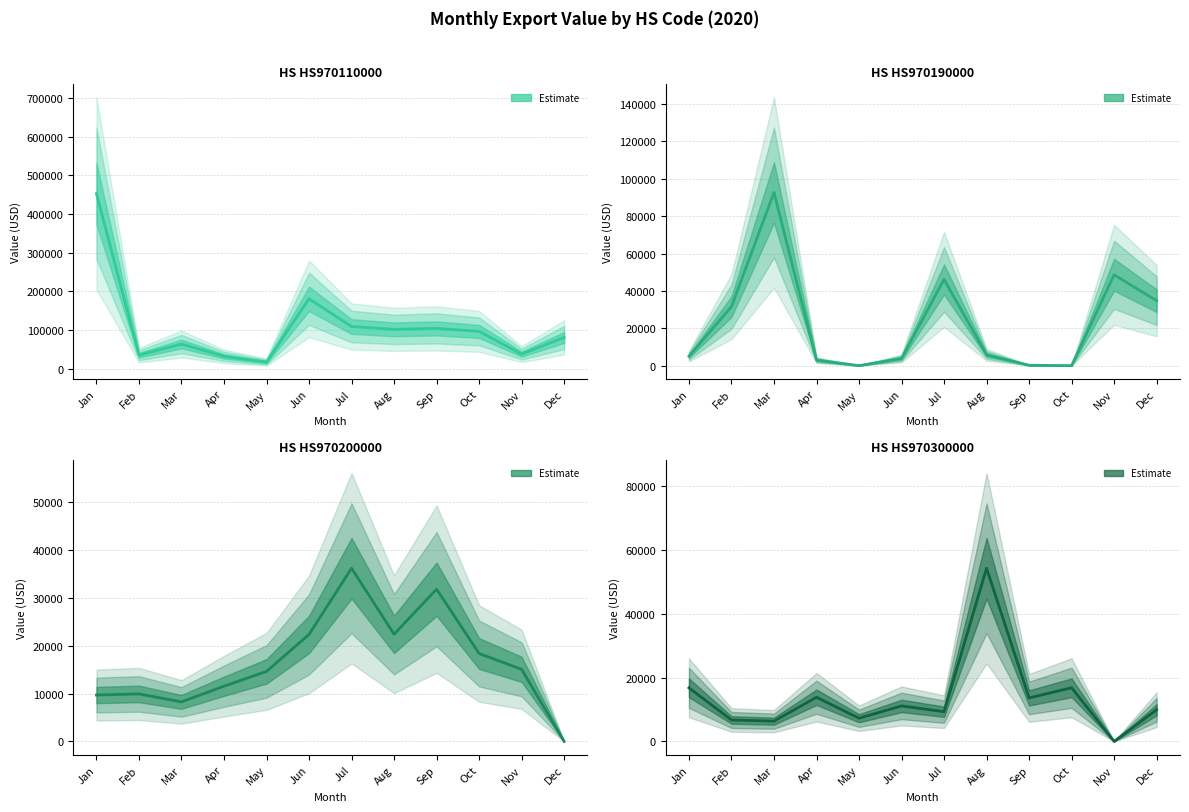

Does the chart display data point markers on the line(s)?

No